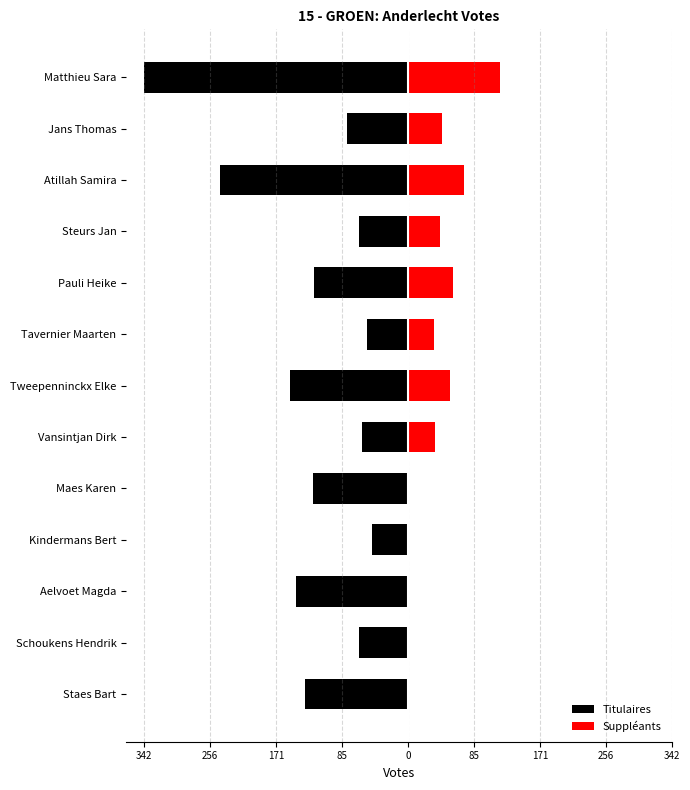

List the series in order of their overall mean, highest first.

Suppléants, Titulaires